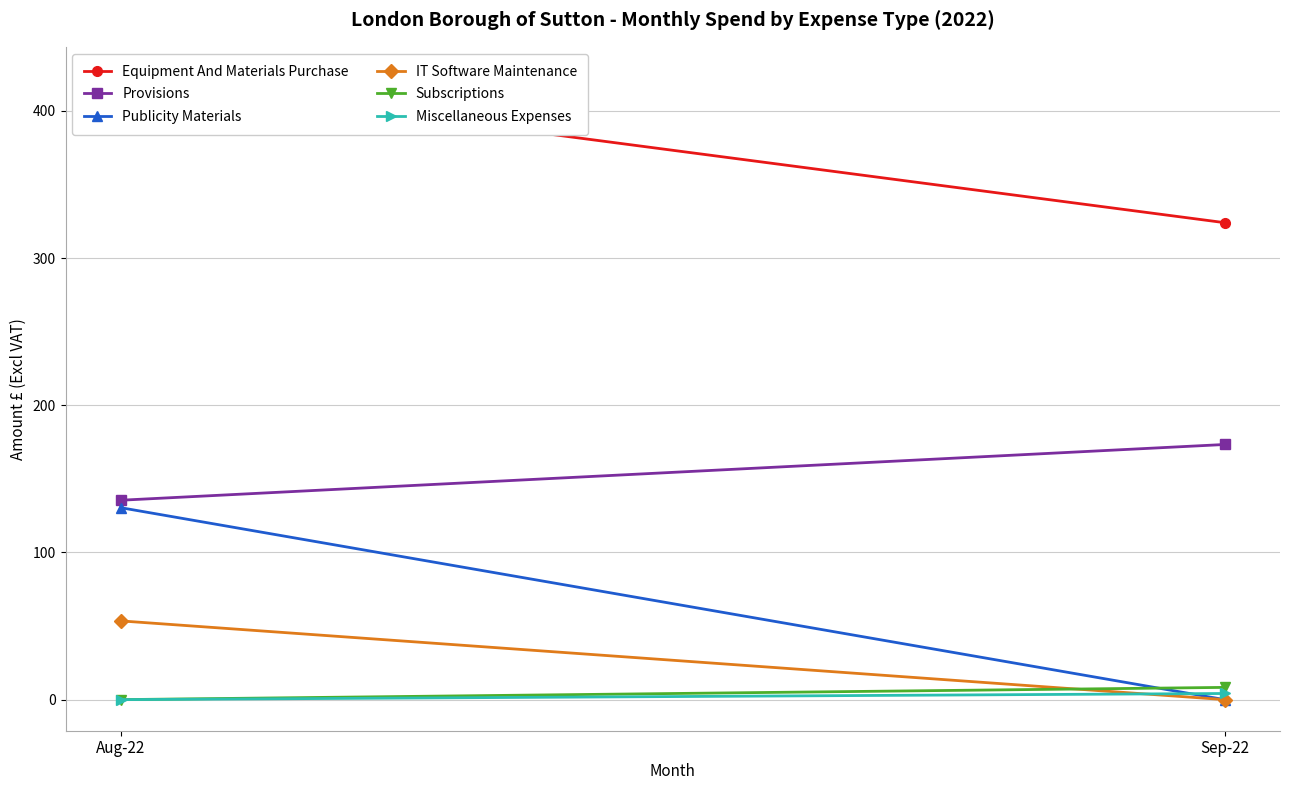

Which label corresponds to the largest value in the chart?

Aug-22